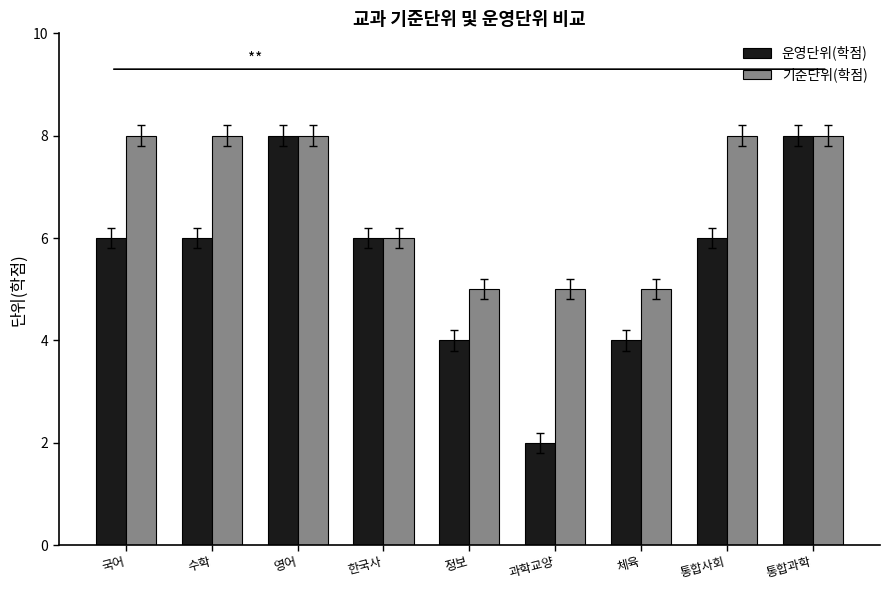

How many values in the 기준단위(학점) series are below 8?

4